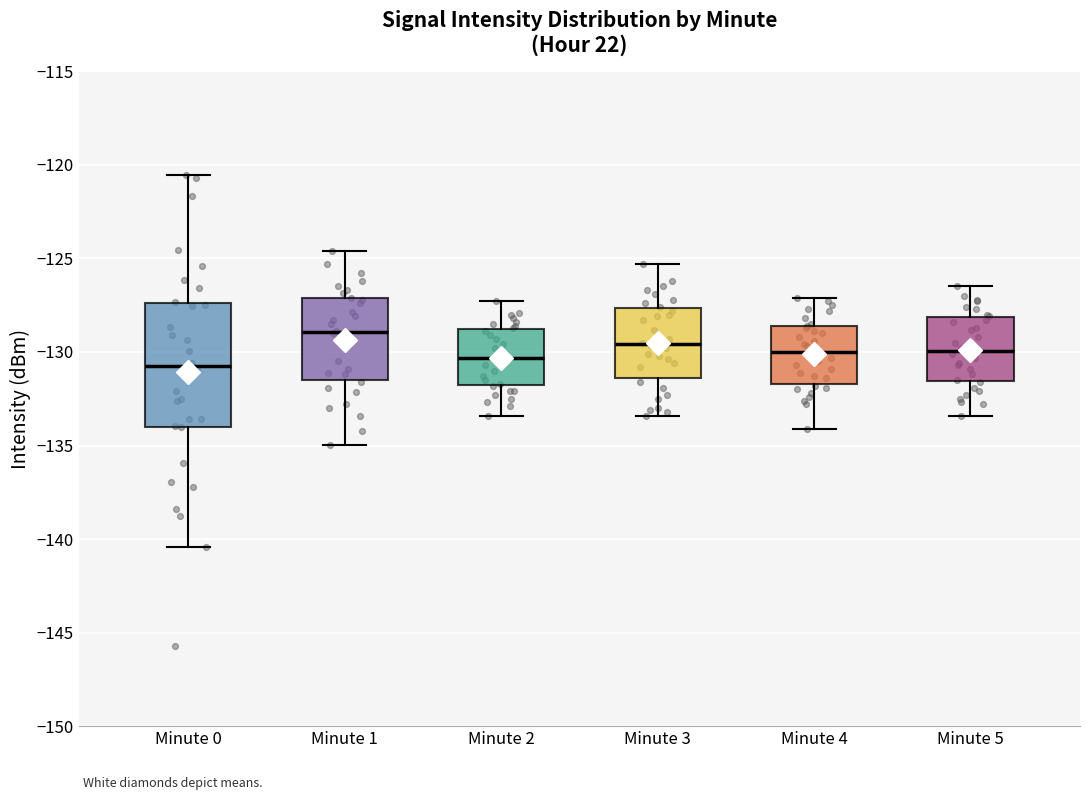

Reading left to right, read every box against the y-axis: the position of its median line, the range the box covers, and the ends of its whiskers. The values are not printed on the chart, so give them approximately, as read against the axis.

Minute 0: median -131.0, box -134.0 to -127.5, whiskers -140.5 to -120.5
Minute 1: median -129.0, box -131.5 to -127.0, whiskers -135.0 to -124.5
Minute 2: median -130.5, box -132.0 to -128.5, whiskers -133.5 to -127.5
Minute 3: median -129.5, box -131.5 to -127.5, whiskers -133.5 to -125.5
Minute 4: median -130.0, box -131.5 to -128.5, whiskers -134.0 to -127.0
Minute 5: median -130.0, box -131.5 to -128.0, whiskers -133.5 to -126.5